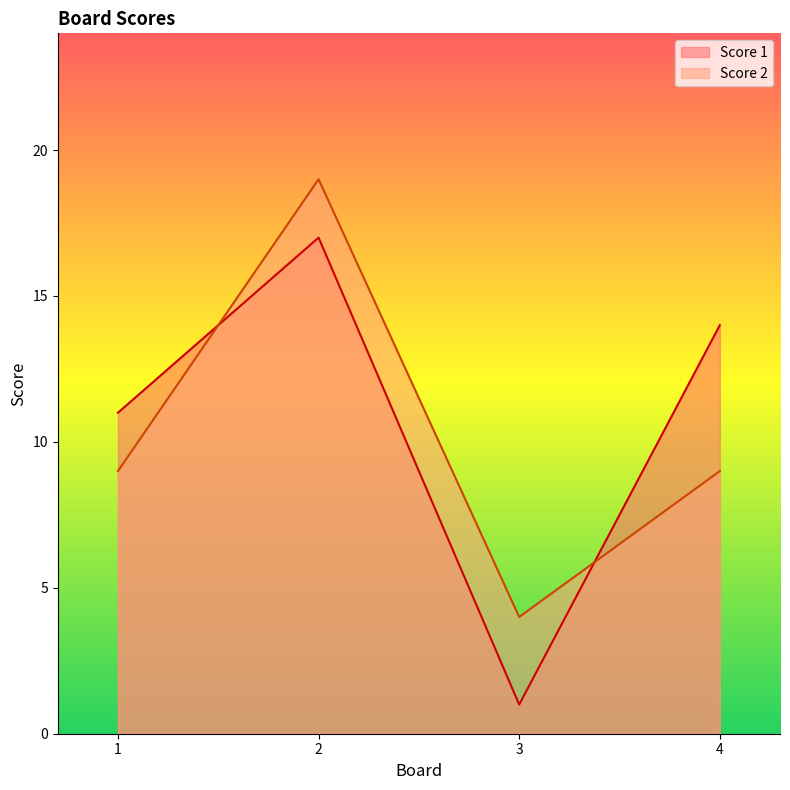

How many data points in Score 2 are above 9?

1